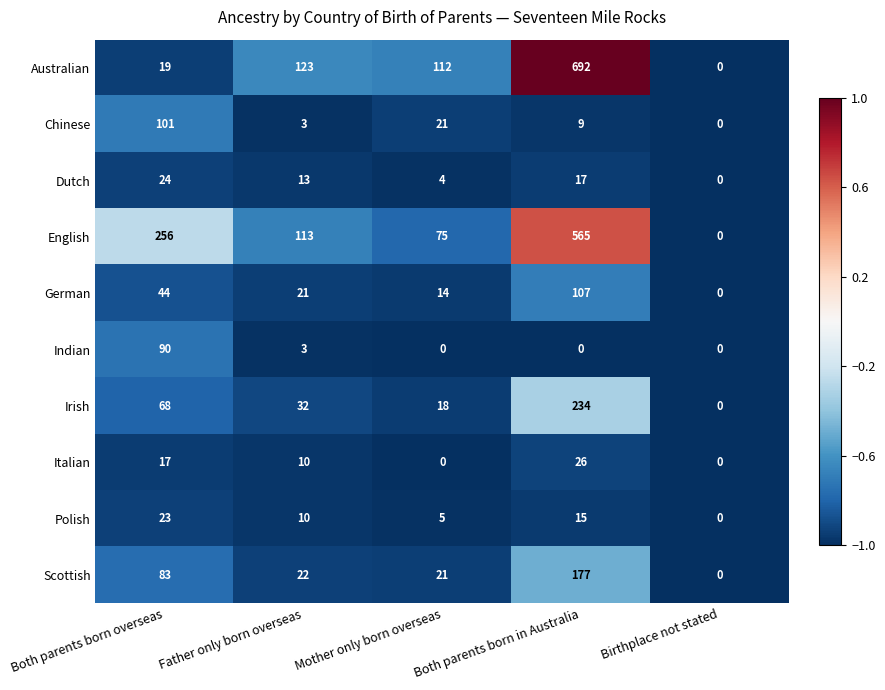

Rank the series by their maximum value, from lowest to highest.

Polish, Dutch, Italian, Indian, Chinese, German, Scottish, Irish, English, Australian